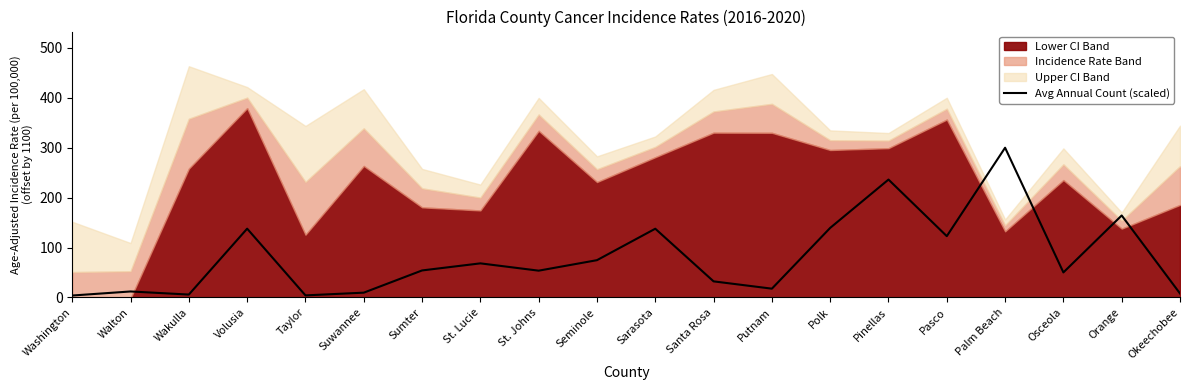

What is the label of the 9th point from the right?

Santa Rosa